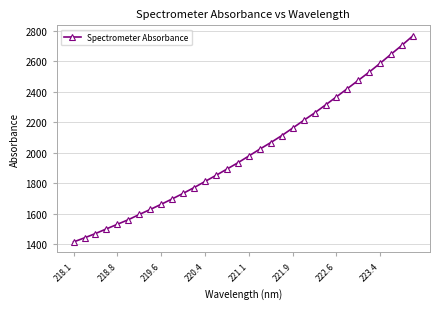

What is the value of the 13th point from the left?

1812.1